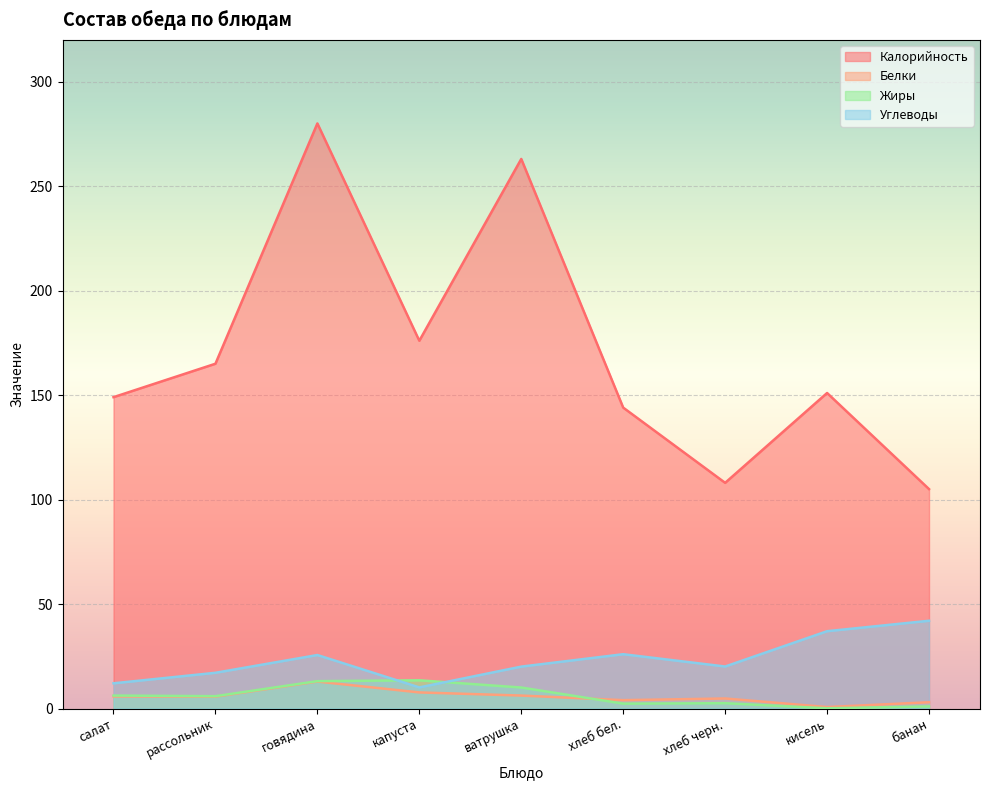

What is the value of the Жиры point at the 2nd from the left?

5.9